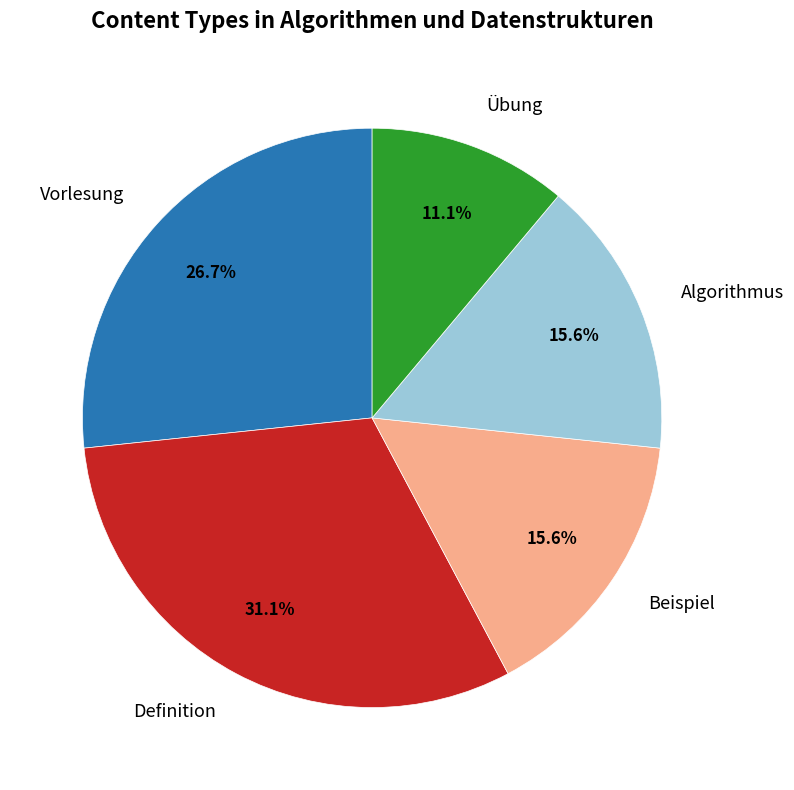

Is there any slice that represents more than half of the pie?

No